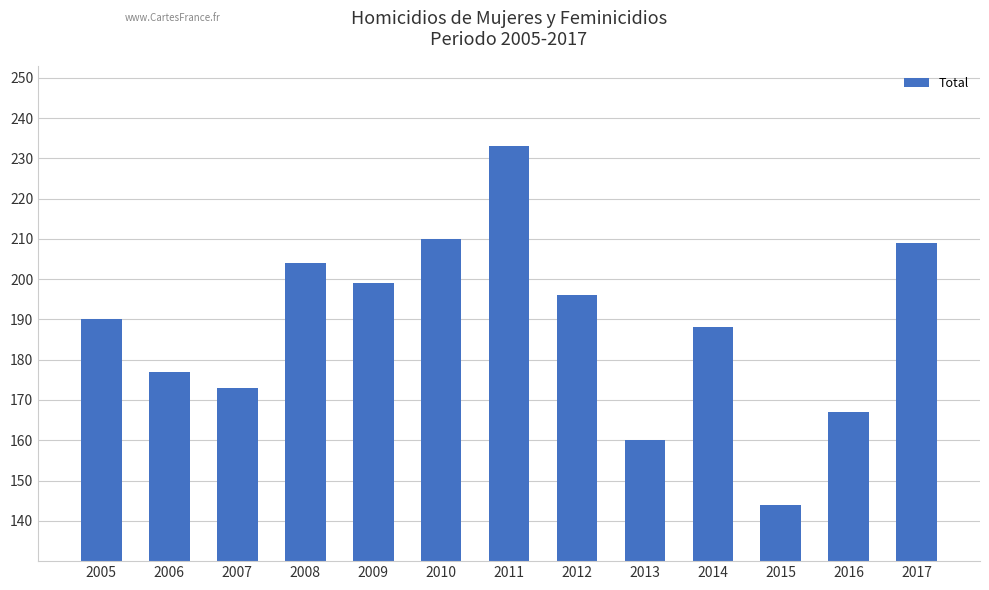

What is the value of the 12th bar from the left?

167